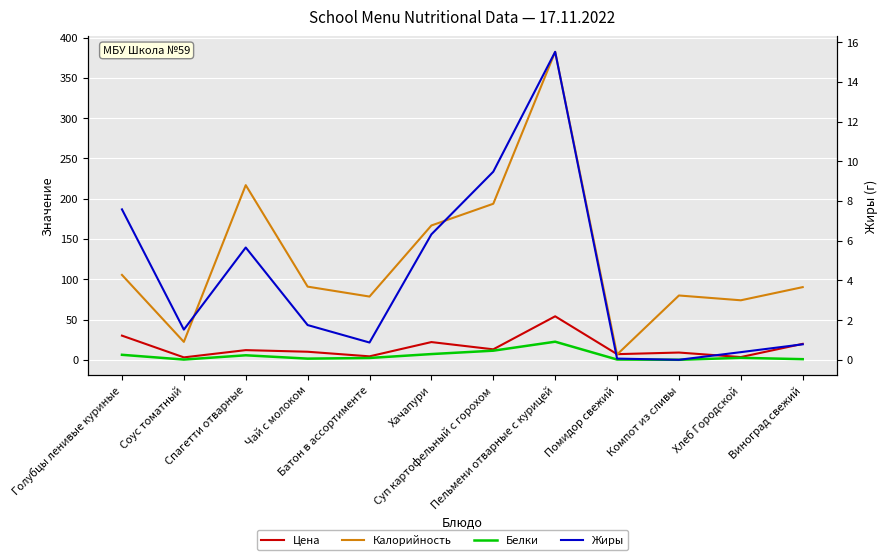

How many interior local valleys does the Жиры series have?

3